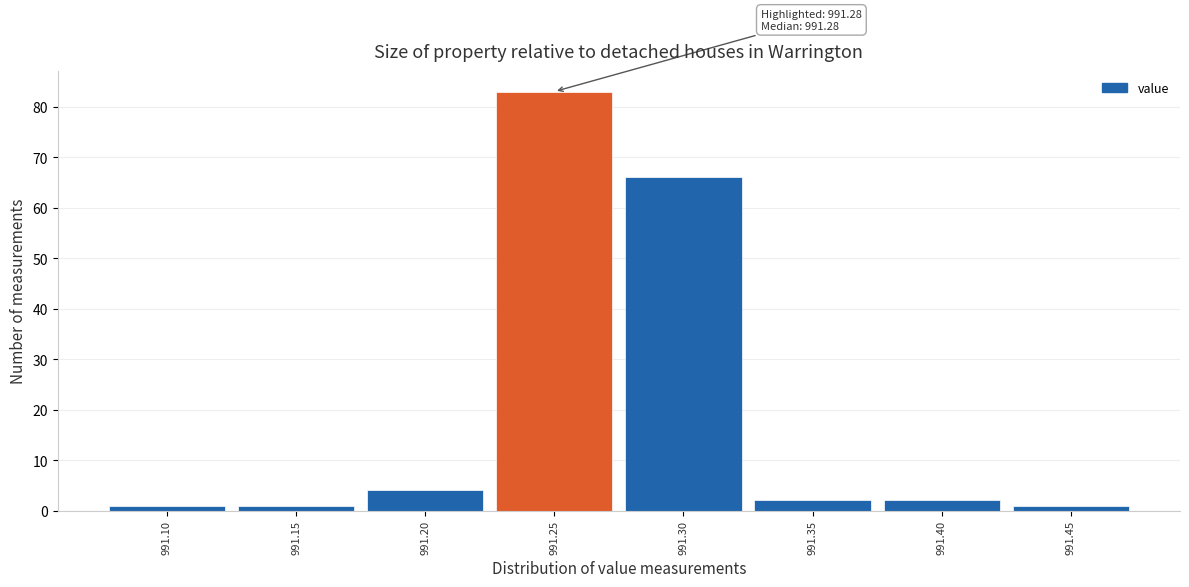

Reading right to left, what are all the values shown in this chart?

1	2	2	66	83	4	1	1